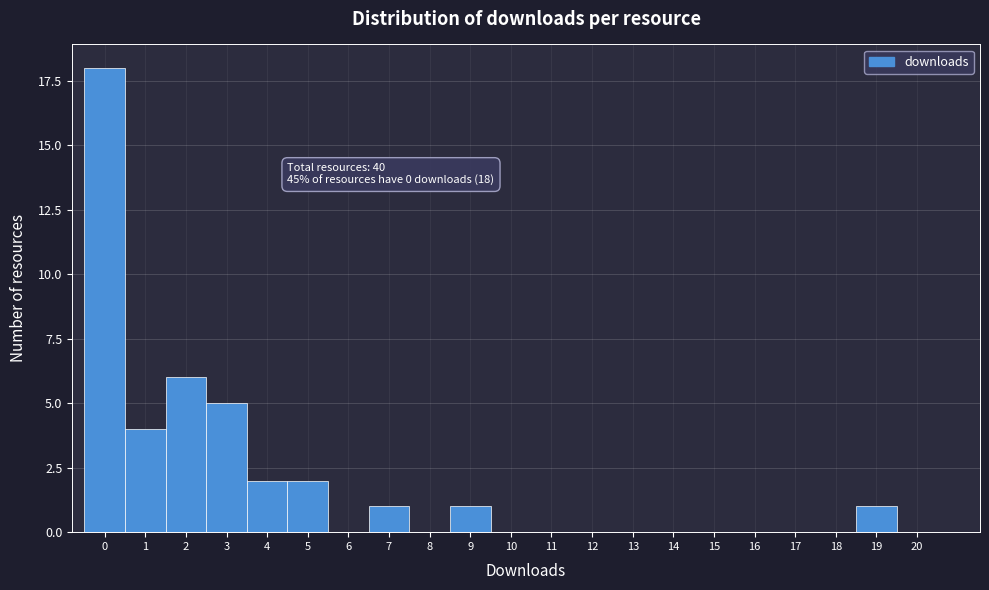

Reading left to right, list all the values displayed in this chart.

0=18	1=4	2=6	3=5	4=2	5=2	6=0	7=1	8=0	9=1	10=0	11=0	12=0	13=0	14=0	15=0	16=0	17=0	18=0	19=1	20=0